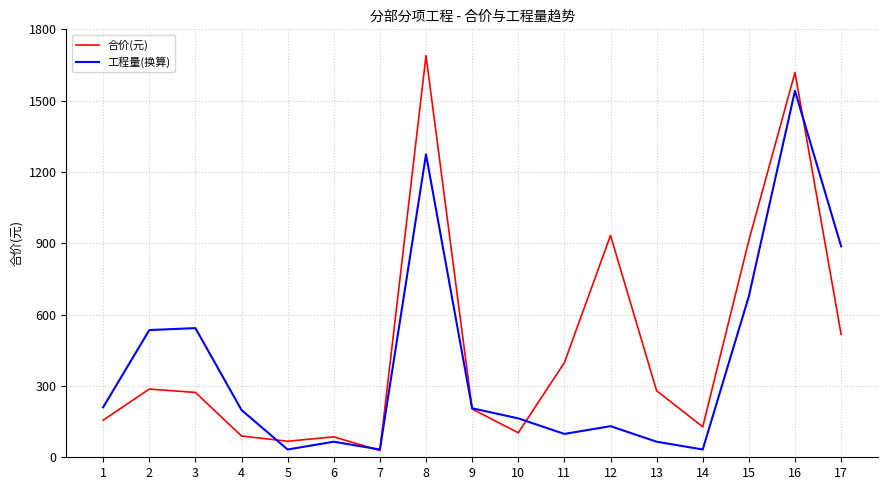

Which series has the widest spread of values?

合价(元)